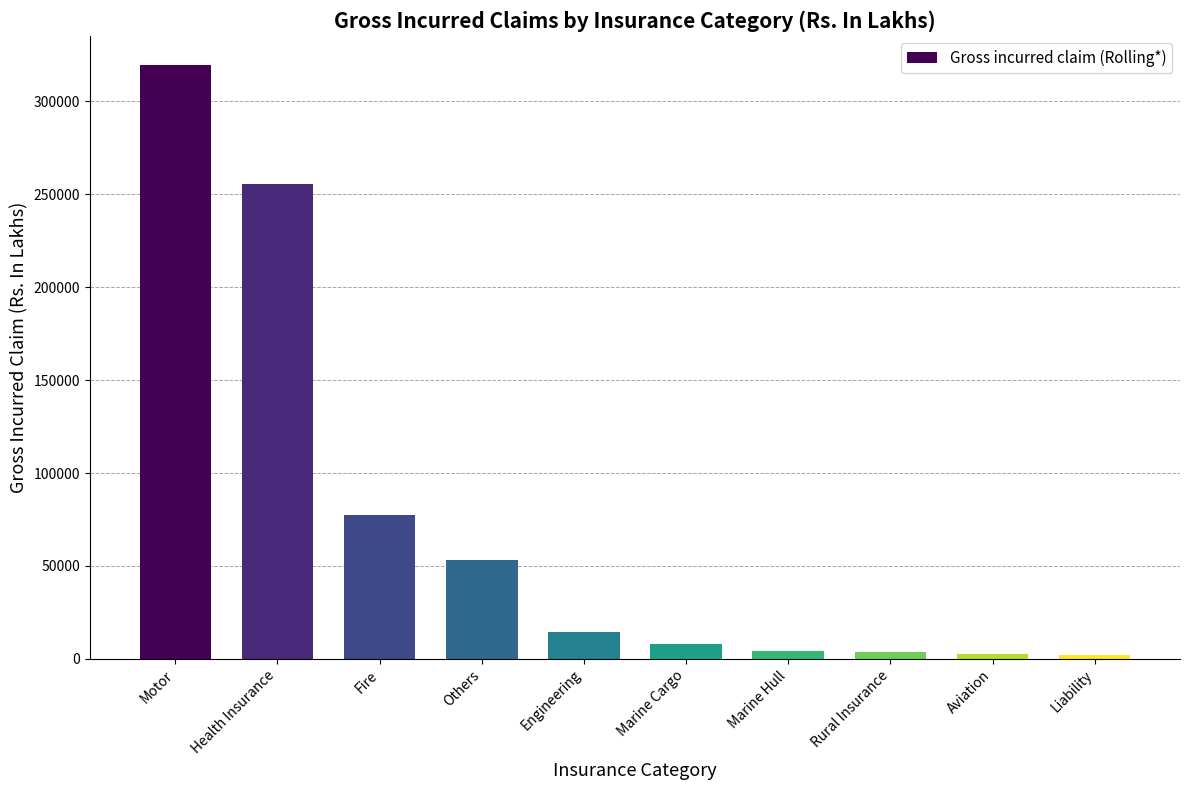

How many data points are above 14638?

5